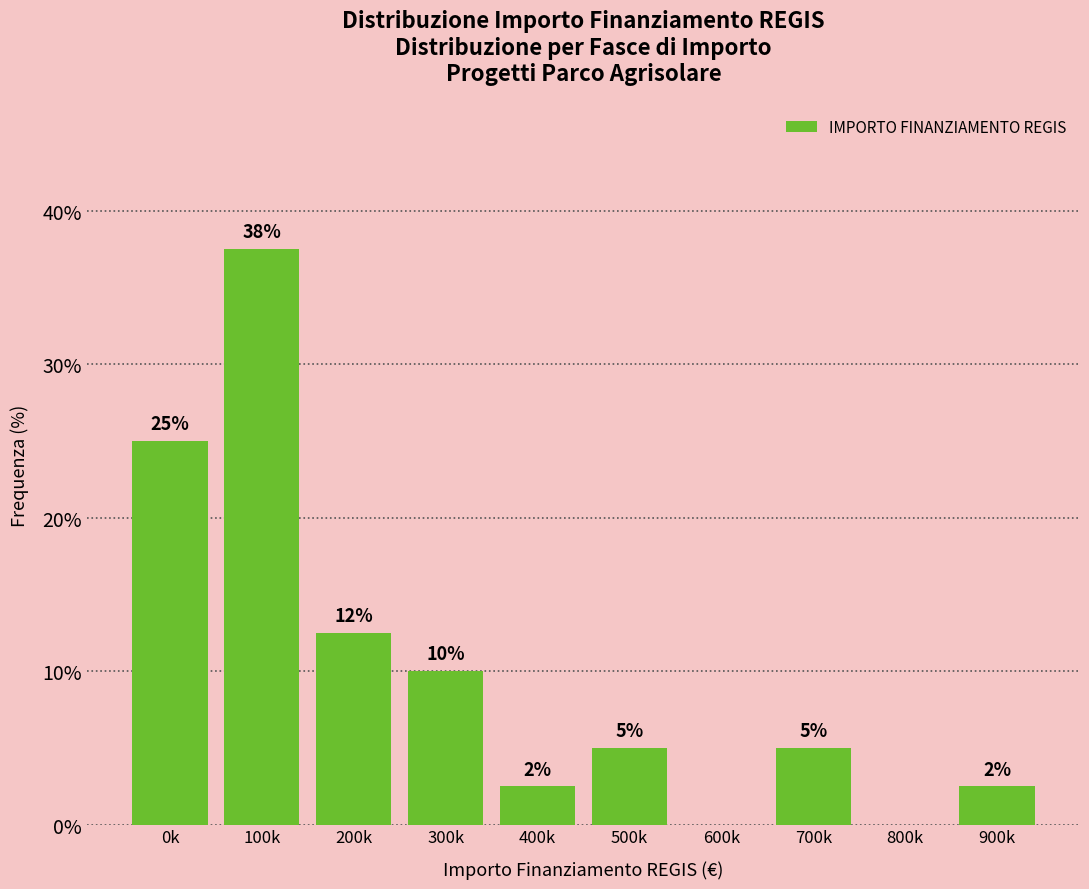

What is the change in value from 0k to 800k?

-25.0